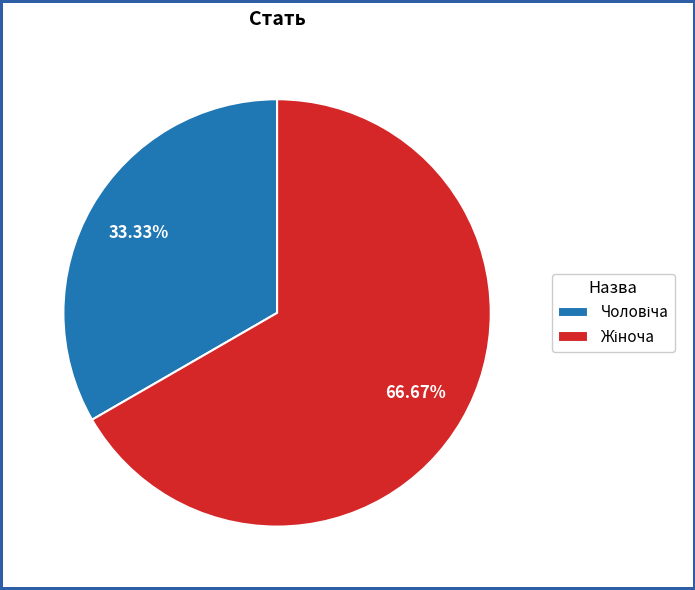

Does any single category account for the majority?

Yes